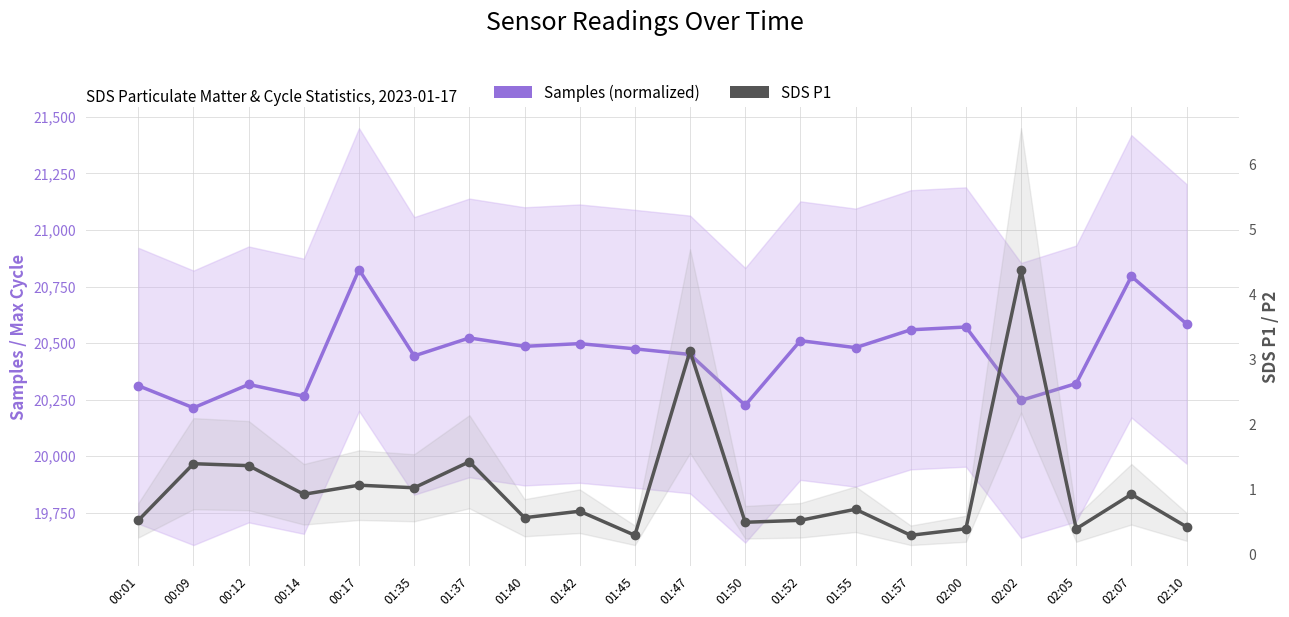

What position from the right is 01:57?

6